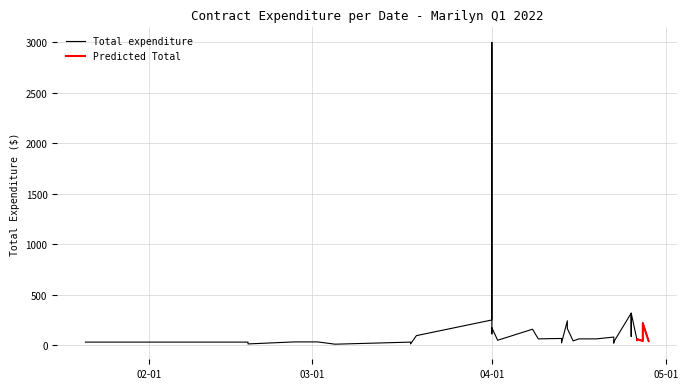

Reading left to right, list all the values displayed in this chart.

27.9	27.9	9.9	30.0	30.0	30.0	7.3	27.9	9.9	92.0	247.5	3000.0	1833.3	109.8	170.0	46.3	155.6	60.0	64.2	19.5	239.7	161.8	40.0	60.0	60.0	78.0	19.0	30.5	315.0	315.0	84.0	84.0	84.0	315.0	50.0	60.0	41.0	223.1	40.0